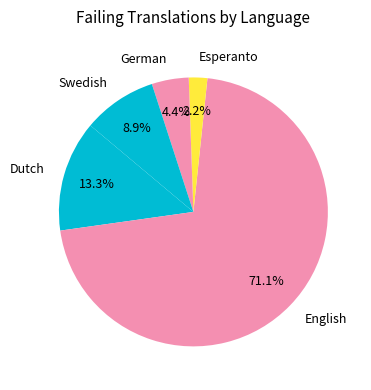

To the nearest percent, what is the difference between the largest and smallest slice percentages?

69%